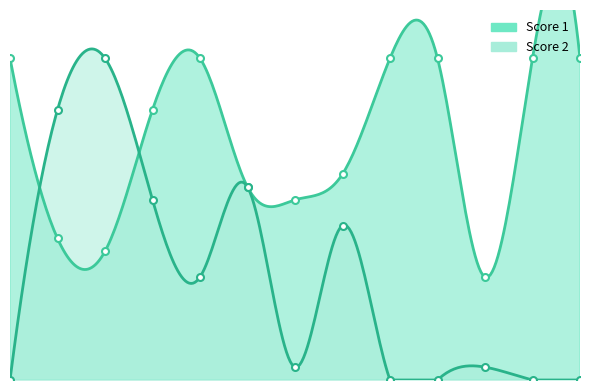

What is the value of the Score 1 point at the 4th from the left?

21